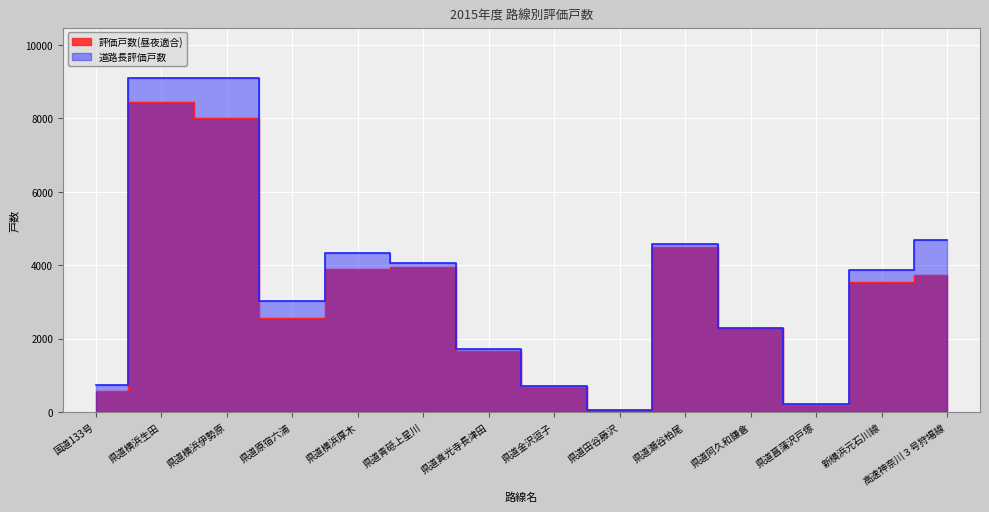

What is the smallest value displayed?

57